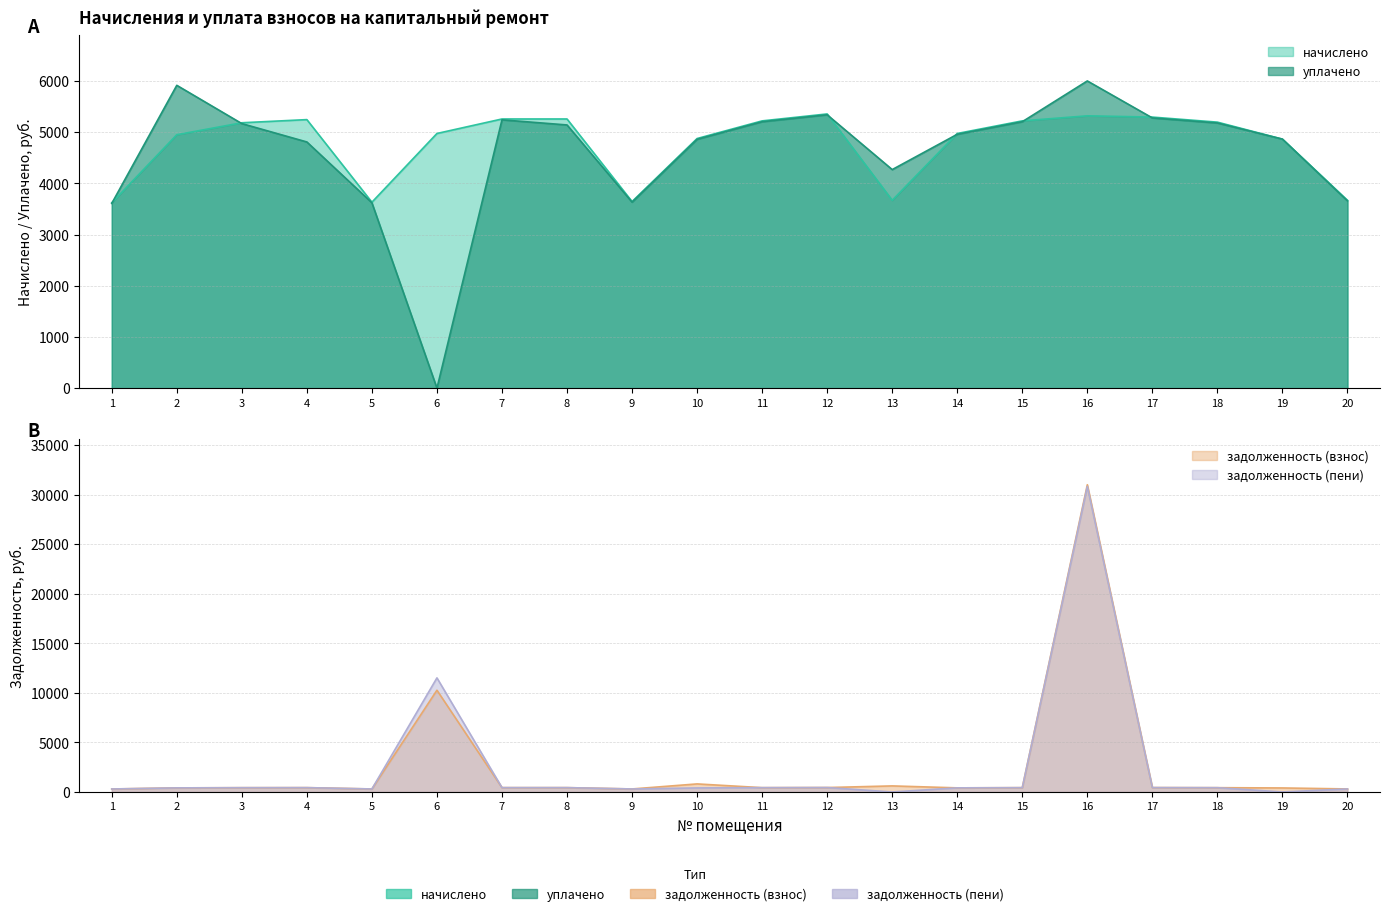

Does the chart have visible grid lines?

Yes